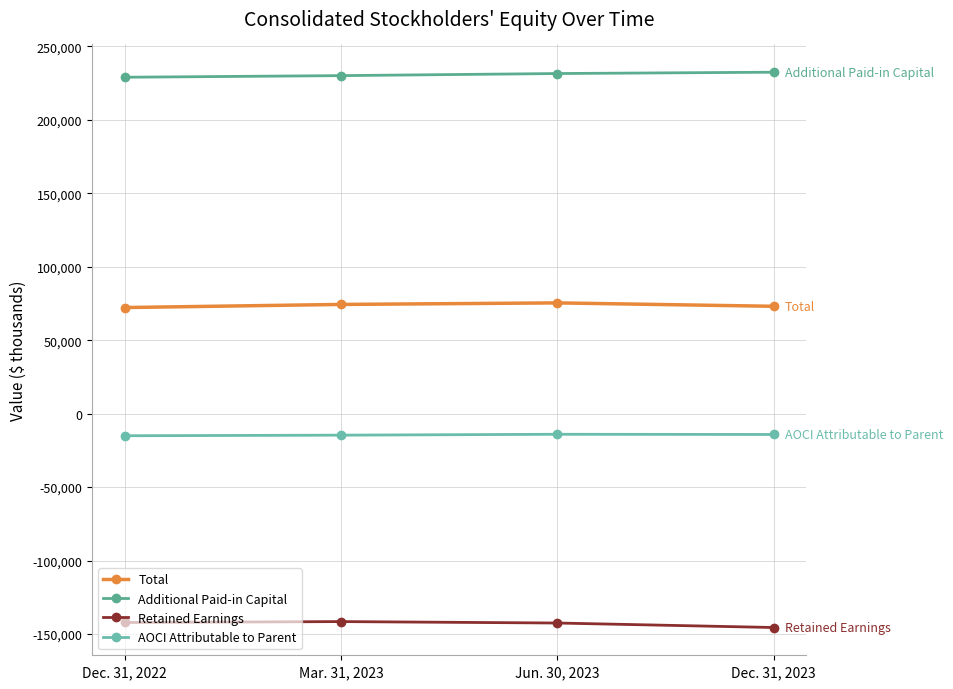

Where is the first local maximum for AOCI Attributable to Parent?

Jun. 30, 2023